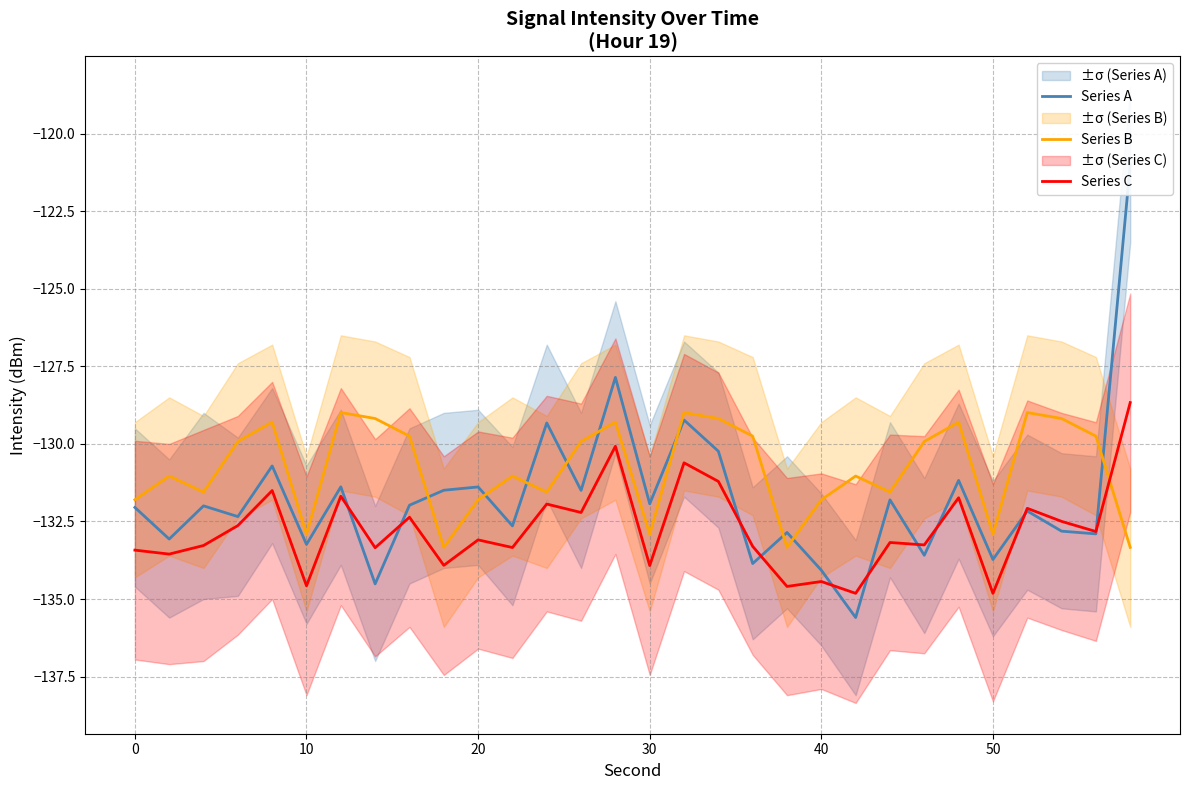

Which series ends up on top after the final intersection of Series A and Series C?

Series A